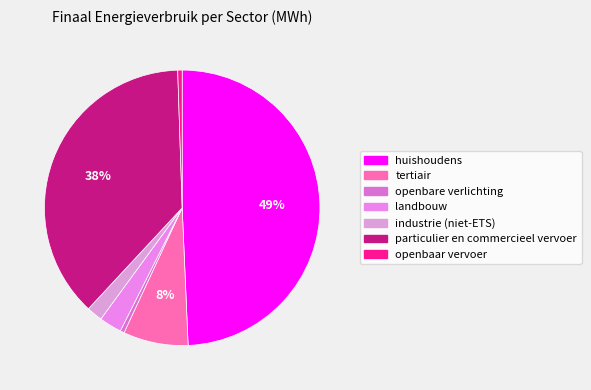

What is the smallest slice in the pie chart?

openbare verlichting